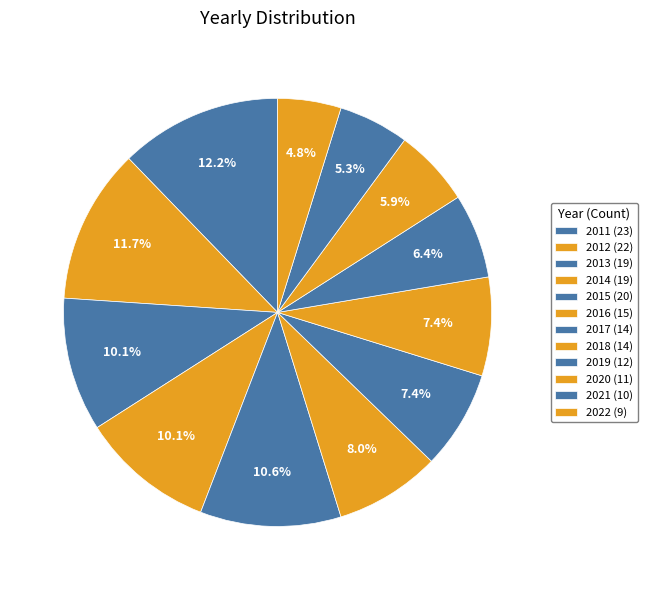

Rank the categories by value from highest to lowest.

2011, 2012, 2015, 2013, 2014, 2016, 2017, 2018, 2019, 2020, 2021, 2022